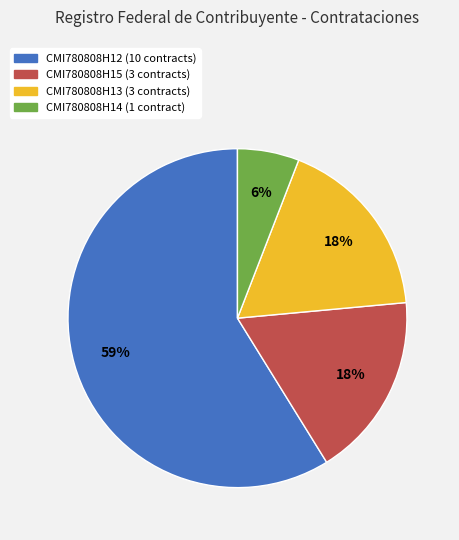

To the nearest percent, what is the combined percentage of CMI780808H13 and CMI780808H14?

24%